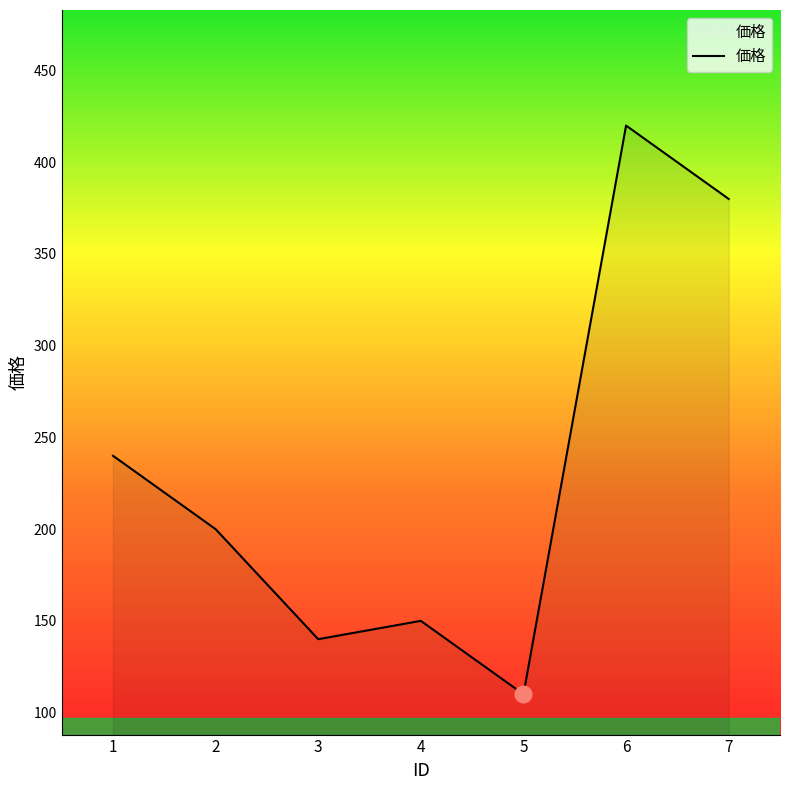

What is the difference between the maximum and minimum values?

310